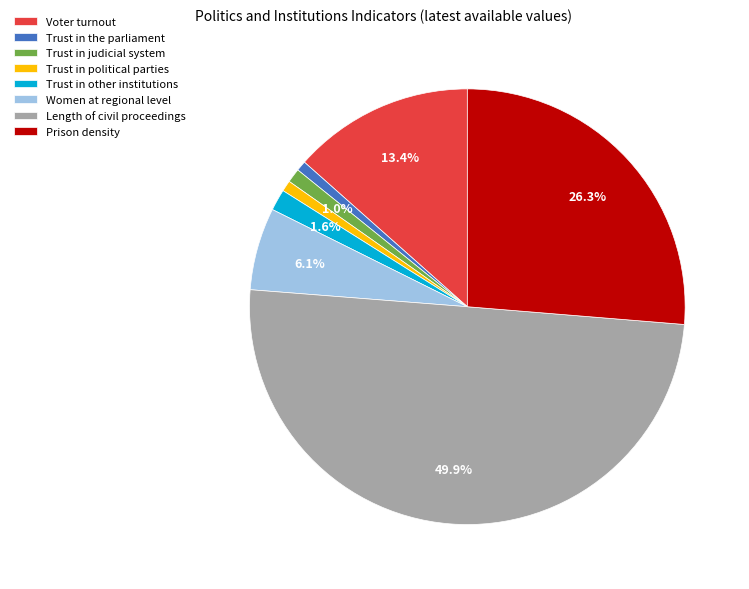

Does Trust in the parliament represent more than half of the total?

No